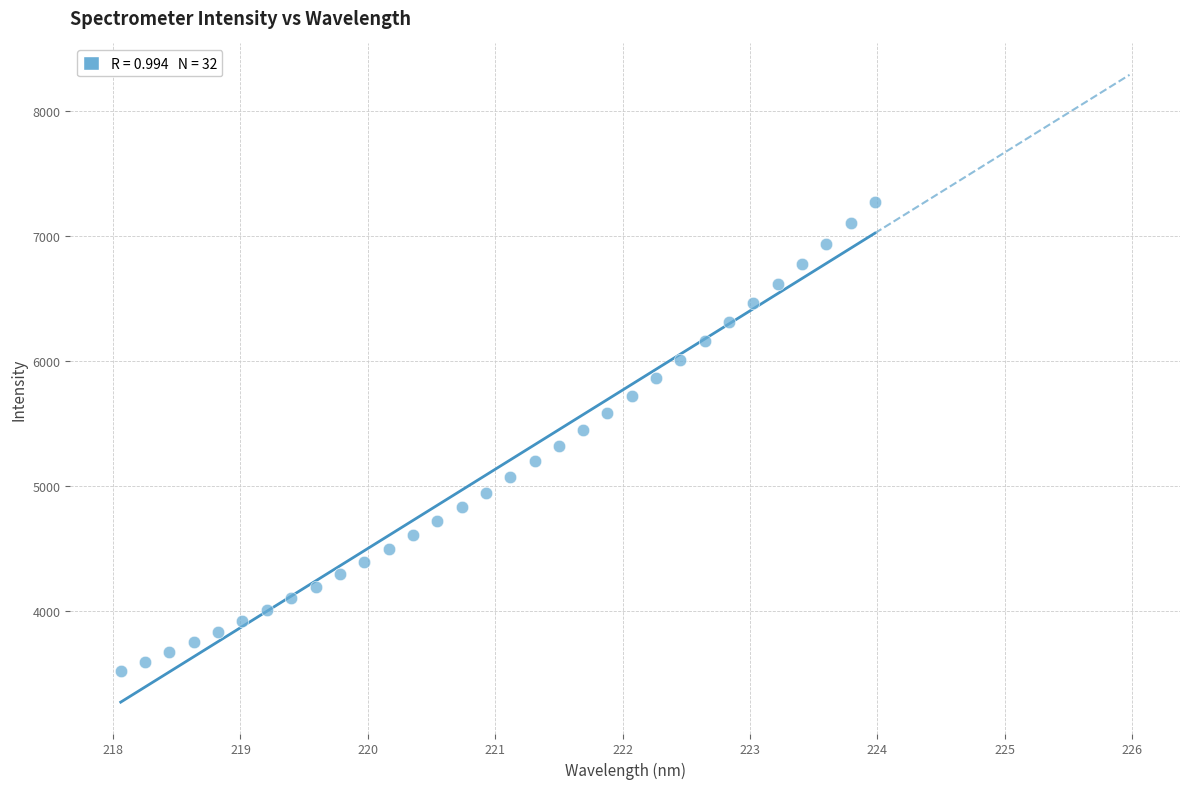

What is the range of Y values (max minus min)?

3758.7